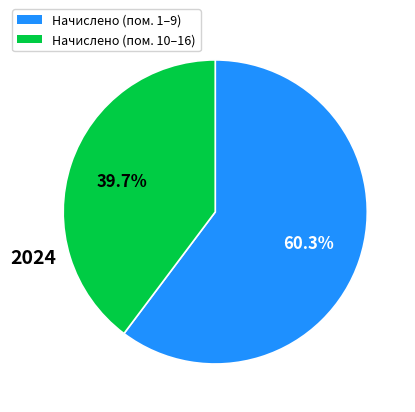

Does any single category account for the majority?

Yes